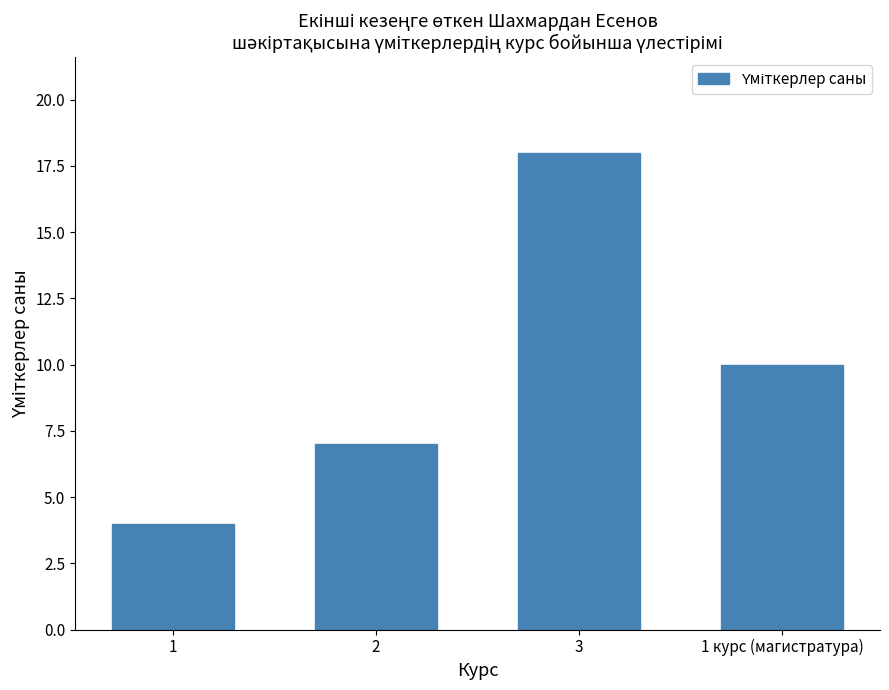

Reading left to right, transcribe all the data shown in this chart.

1=4	2=7	3=18	1 курс (магистратура)=10